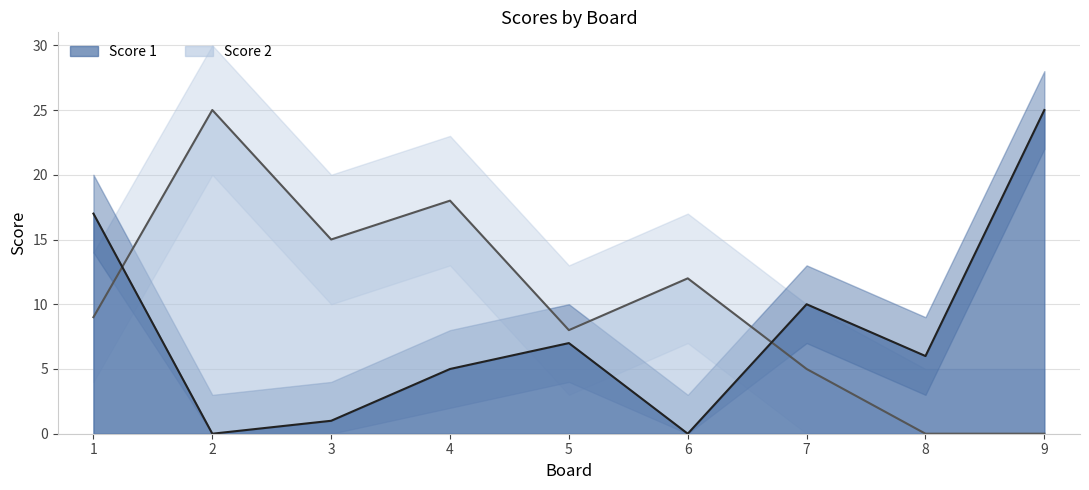

At which label is Score 2 closest to 12?

6